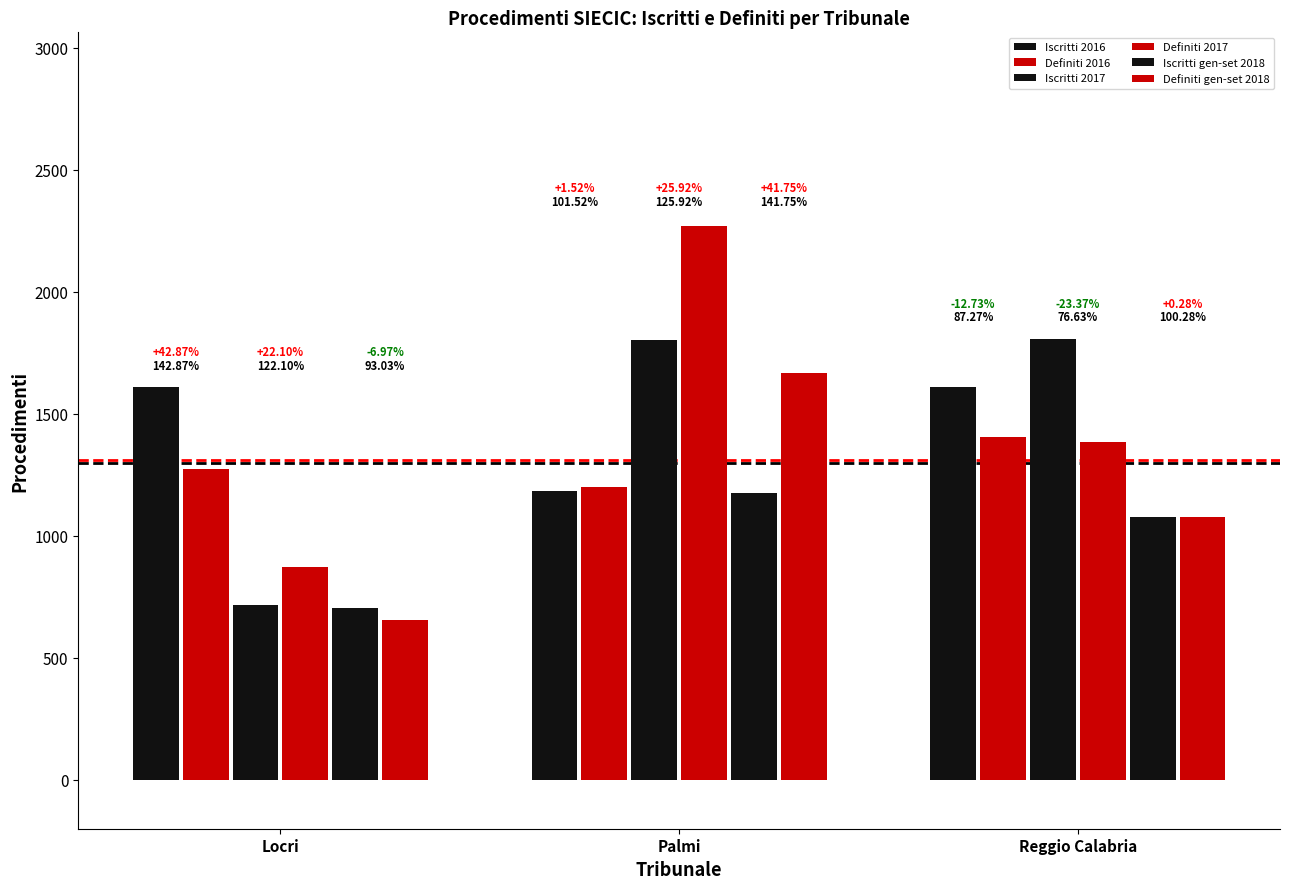

Is it true that Iscritti gen-set 2018 equals 1176 at Palmi?

True